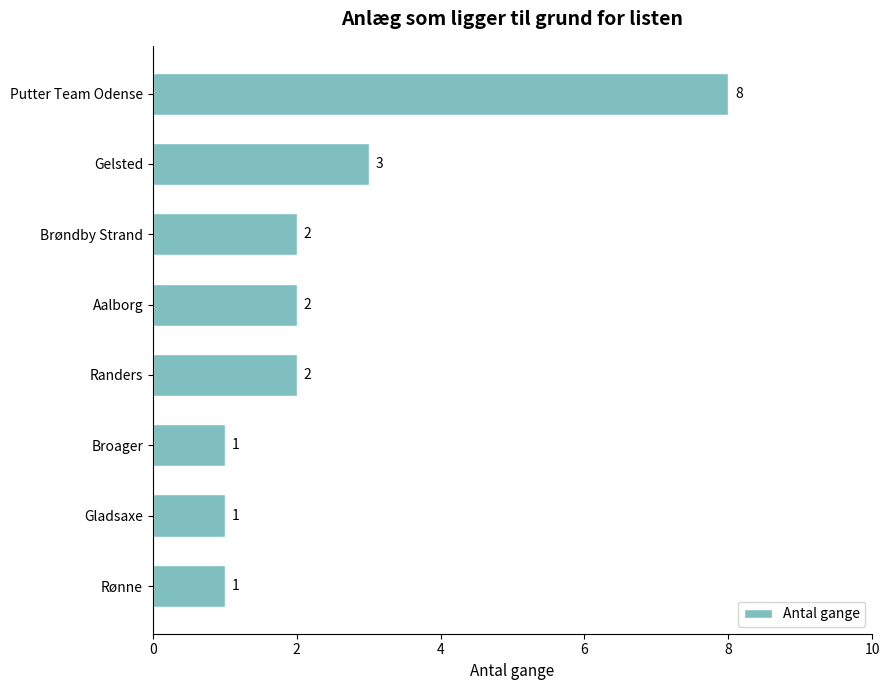

Is it true that the value at Aalborg is 1?

False